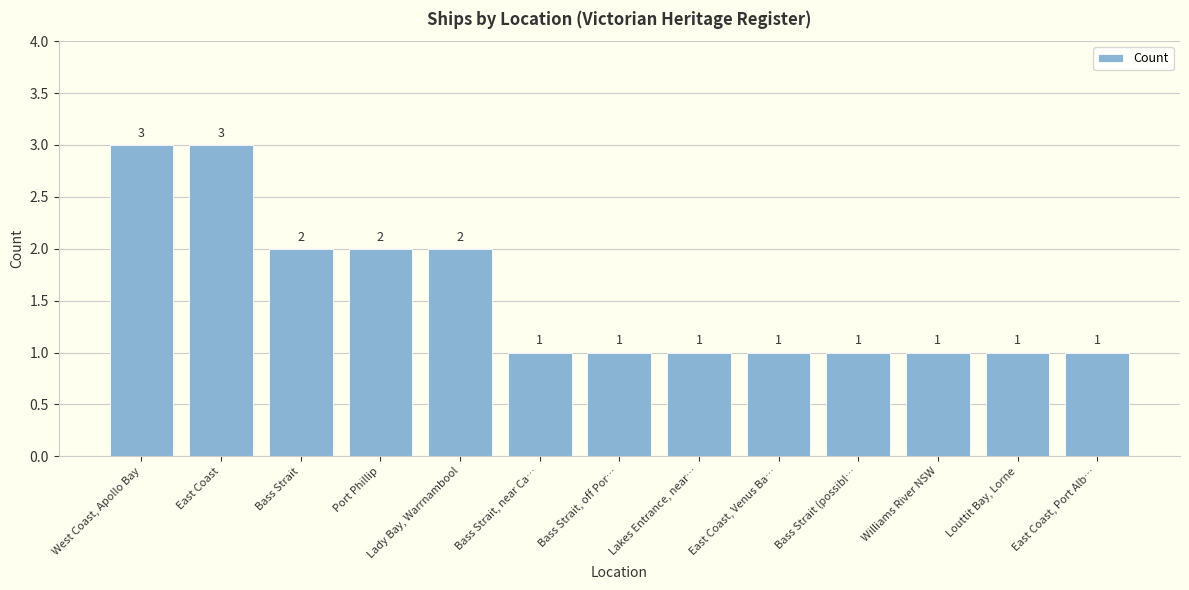

What is the approximate value at Lakes Entrance, near…?

1